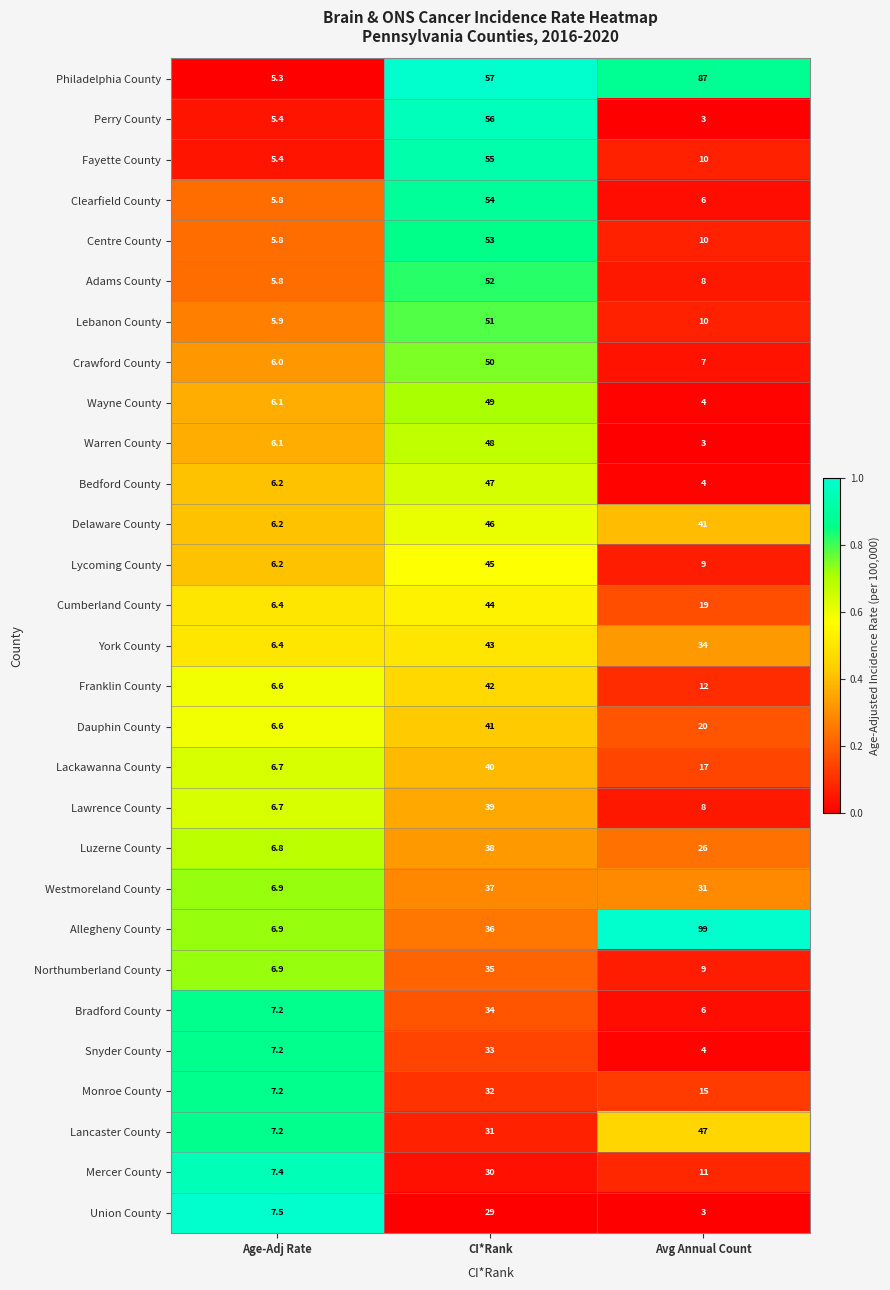

Rank the categories by Lancaster County value from lowest to highest.

Age-Adj Rate, CI*Rank, Avg Annual Count